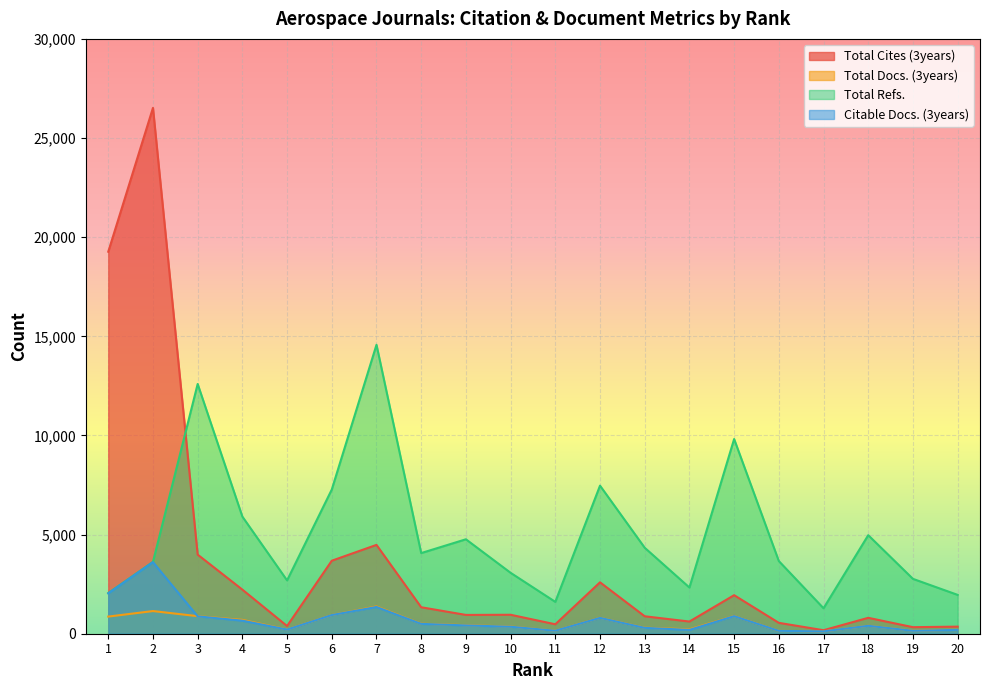

What are all the series names shown in the legend?

Total Cites (3years), Total Docs. (3years), Total Refs., Citable Docs. (3years)